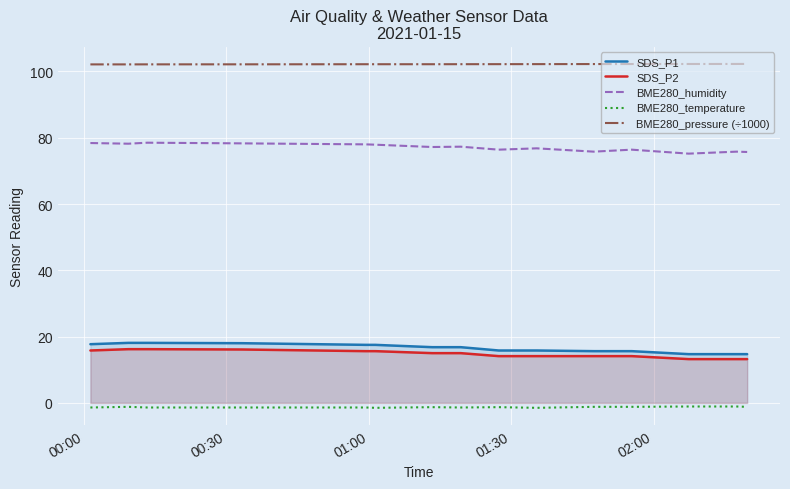

True or false: SDS_P1 and BME280_temperature cross at least once.

False